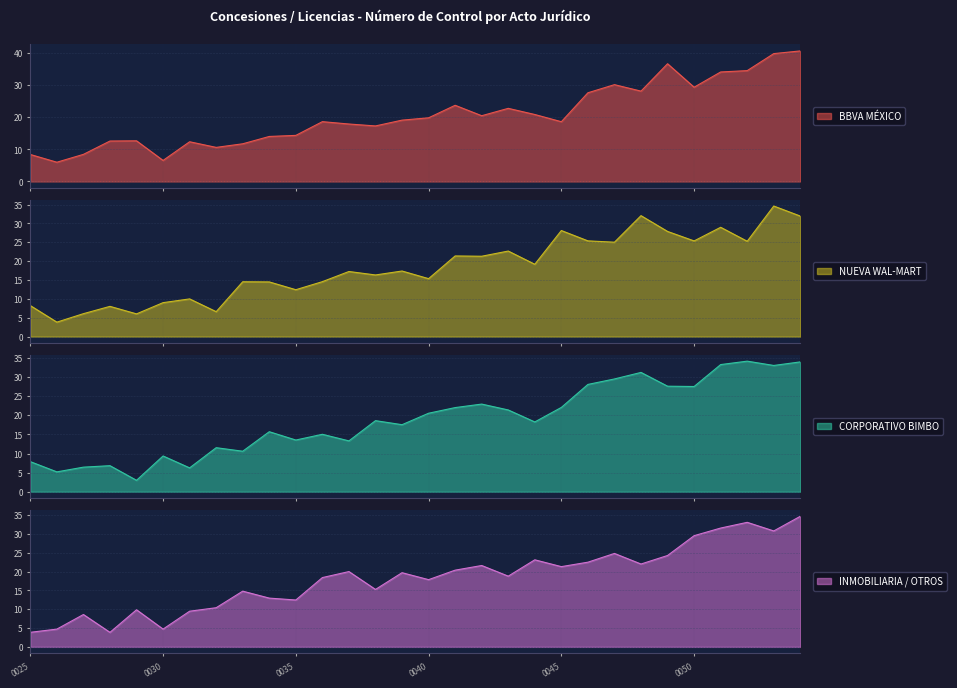

Which label corresponds to the largest value in the chart?

SEDUVI/MPD/0054/2024